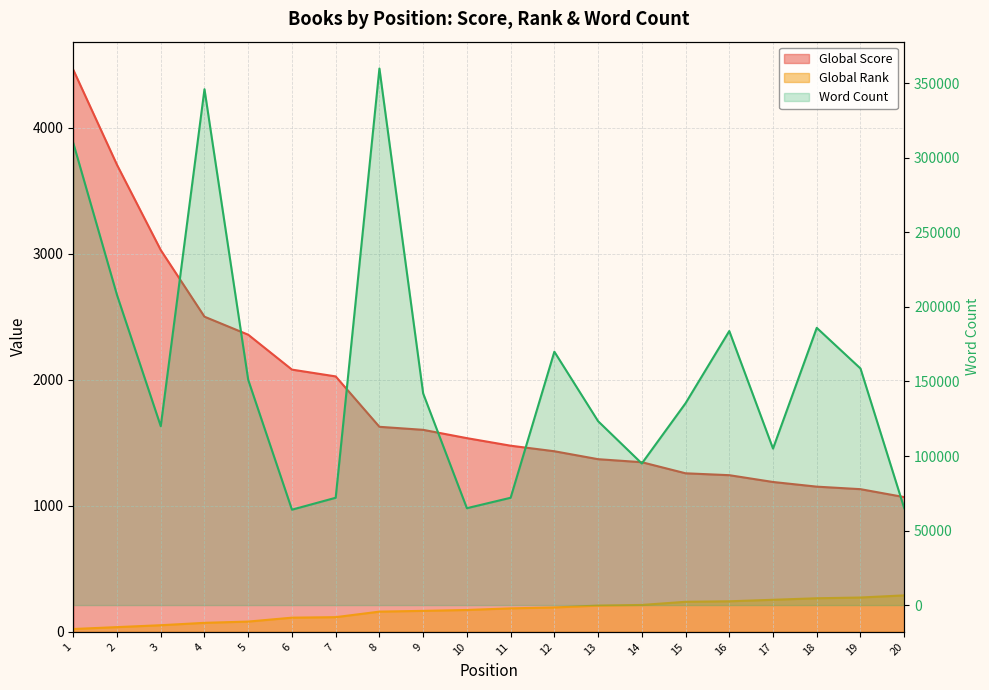

True or false: there are more than 0 points higher than both neighbors.

True